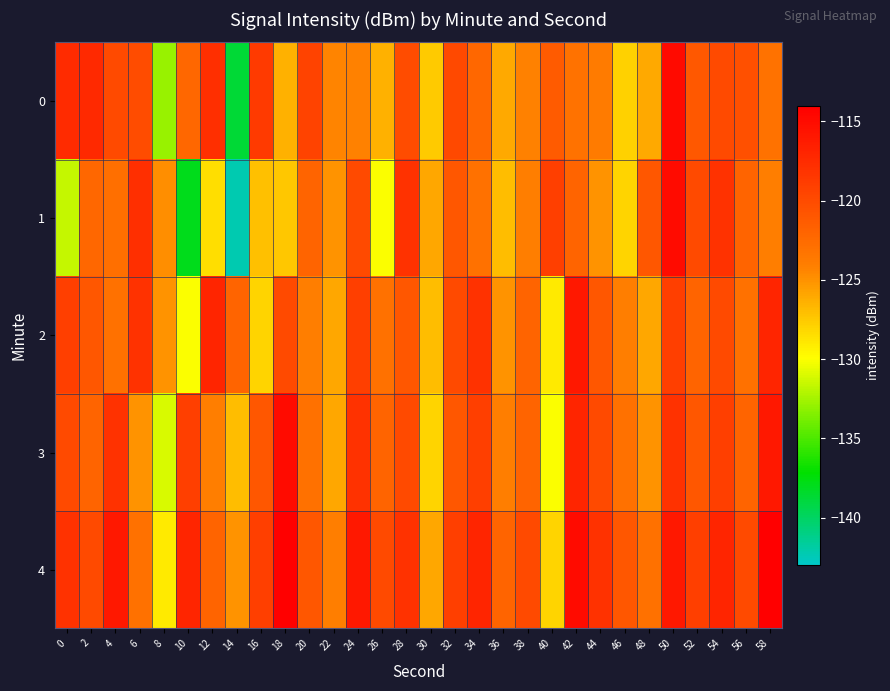

At which category is the sum across all series the highest?

50